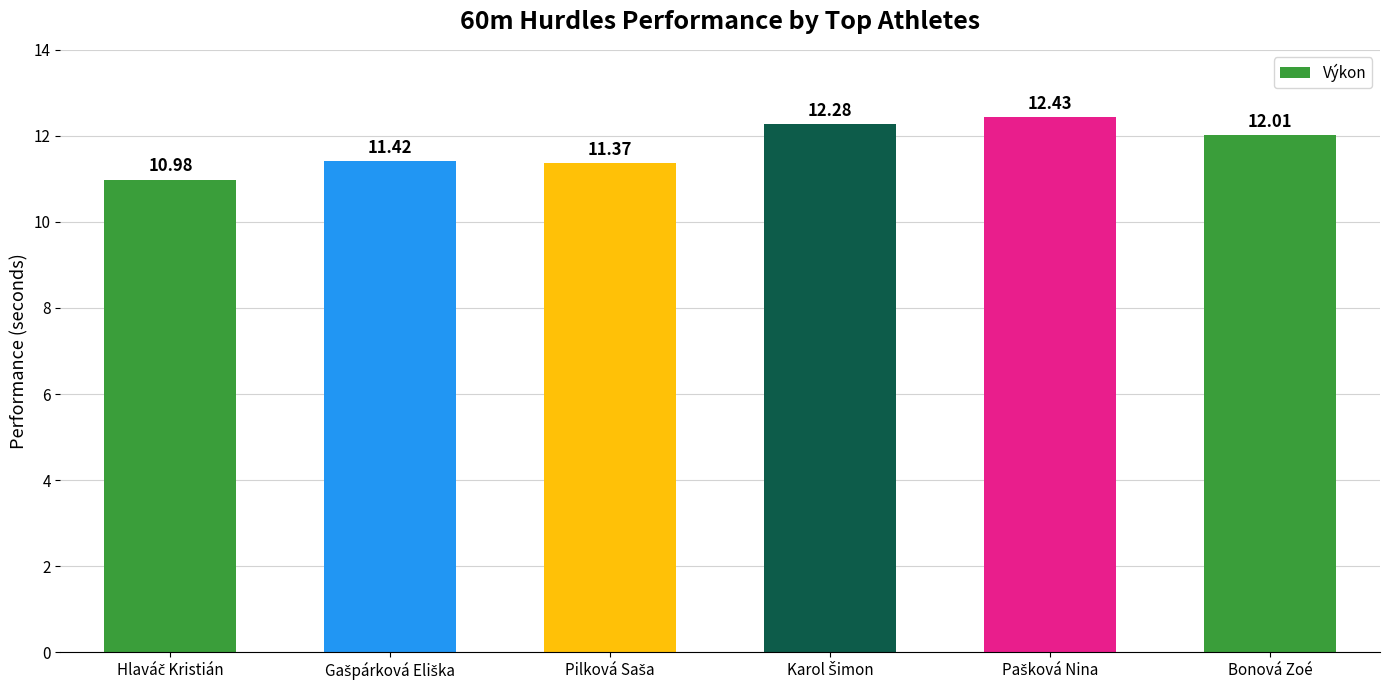

How many values are below 12?

3